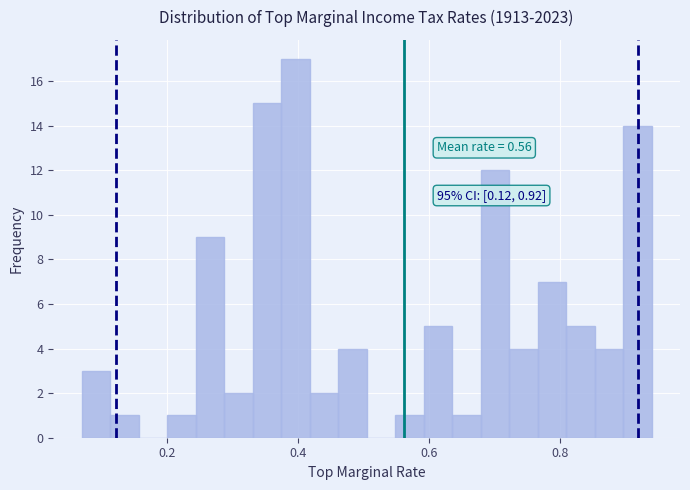

Around what value on the x-axis is the tallest bar? Give the approximate position of its centre, as read against the axis.

0.40